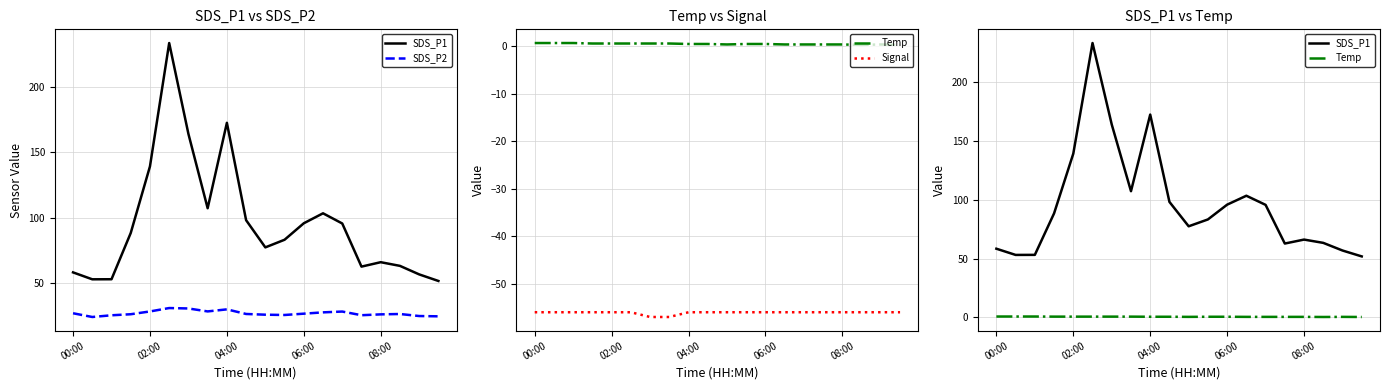

True or false: SDS_P2 and SDS_P1 intersect in this chart.

False